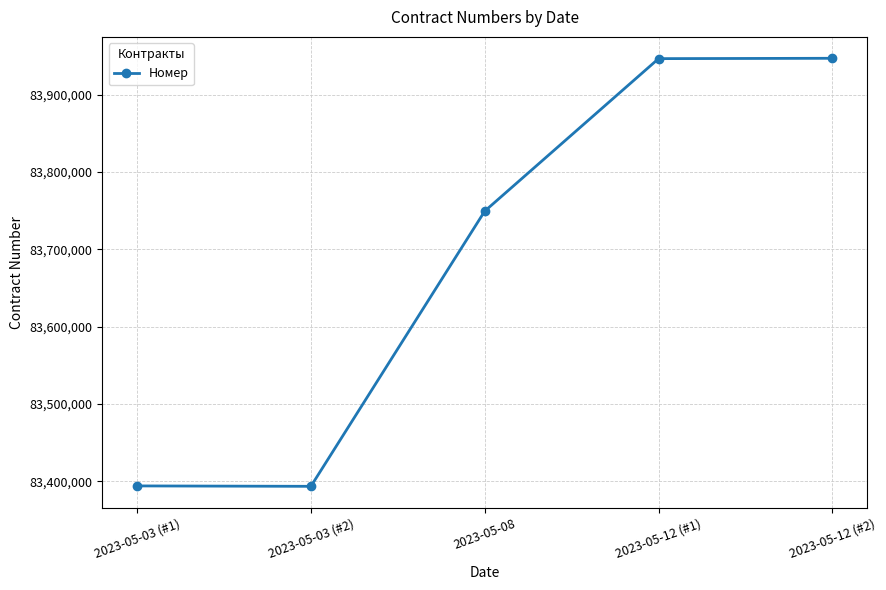

What is the change in value from 2023-05-03 (#2) to 2023-05-12 (#1)?

+553243